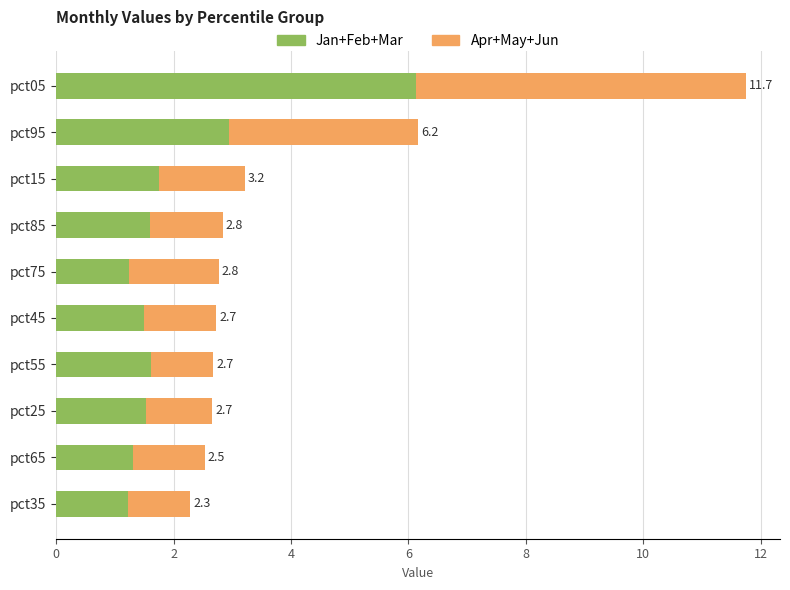

List the series in order of their overall mean, lowest first.

Apr+May+Jun, Jan+Feb+Mar